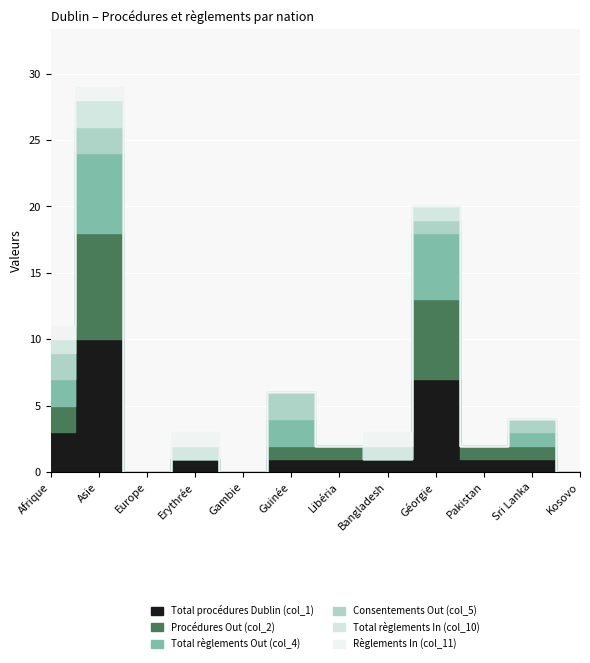

What is the sum of all Consentements Out (col_5) values?

8